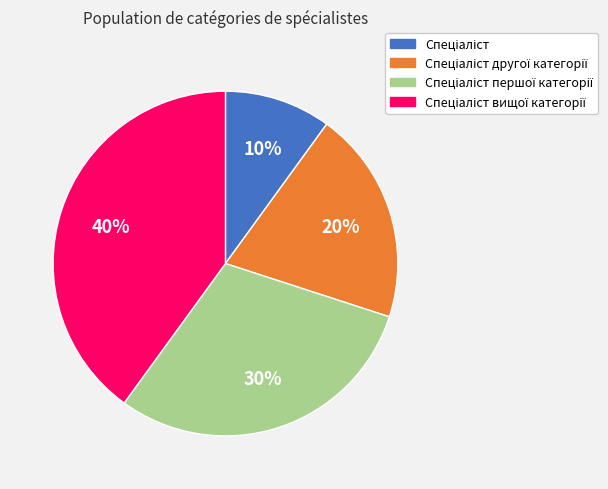

Is there any slice that represents more than half of the pie?

No